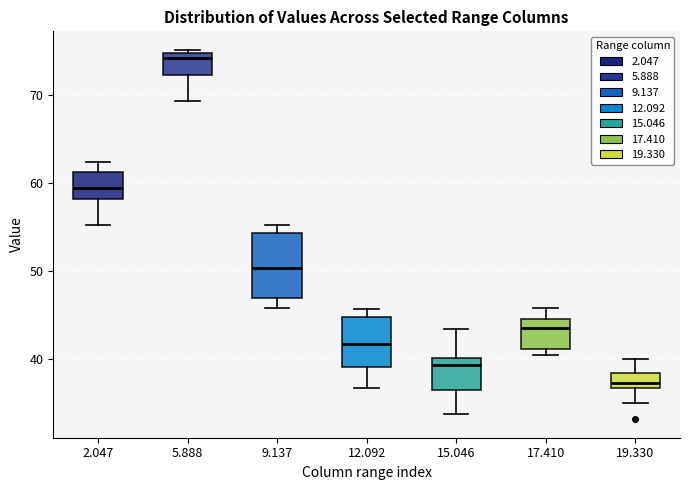

Which box is the tallest, from its lower edge to its upper edge?

9.137